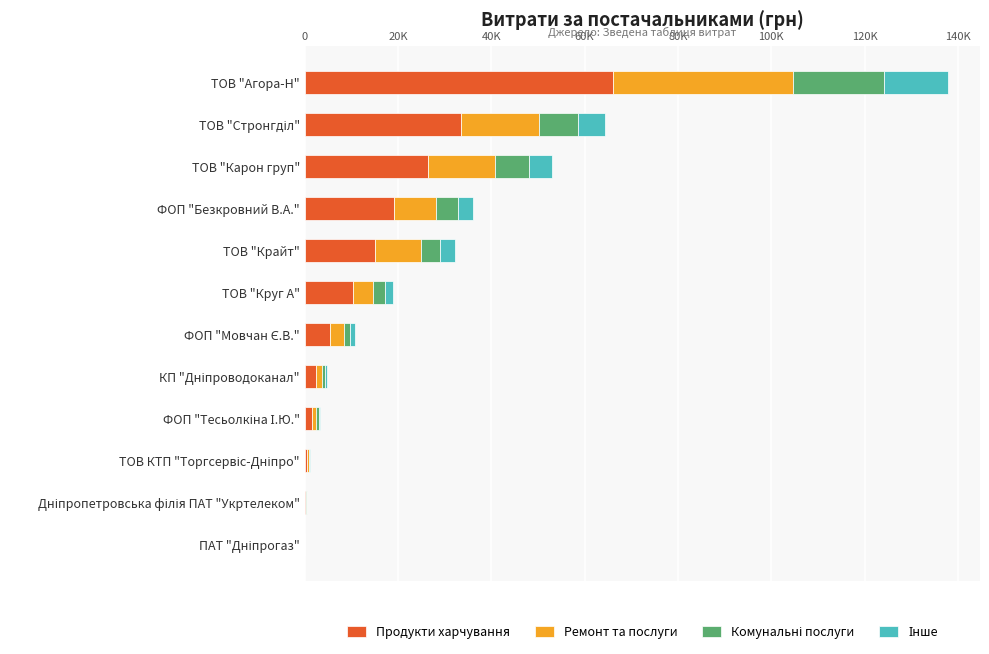

Does the chart contain any negative values?

No